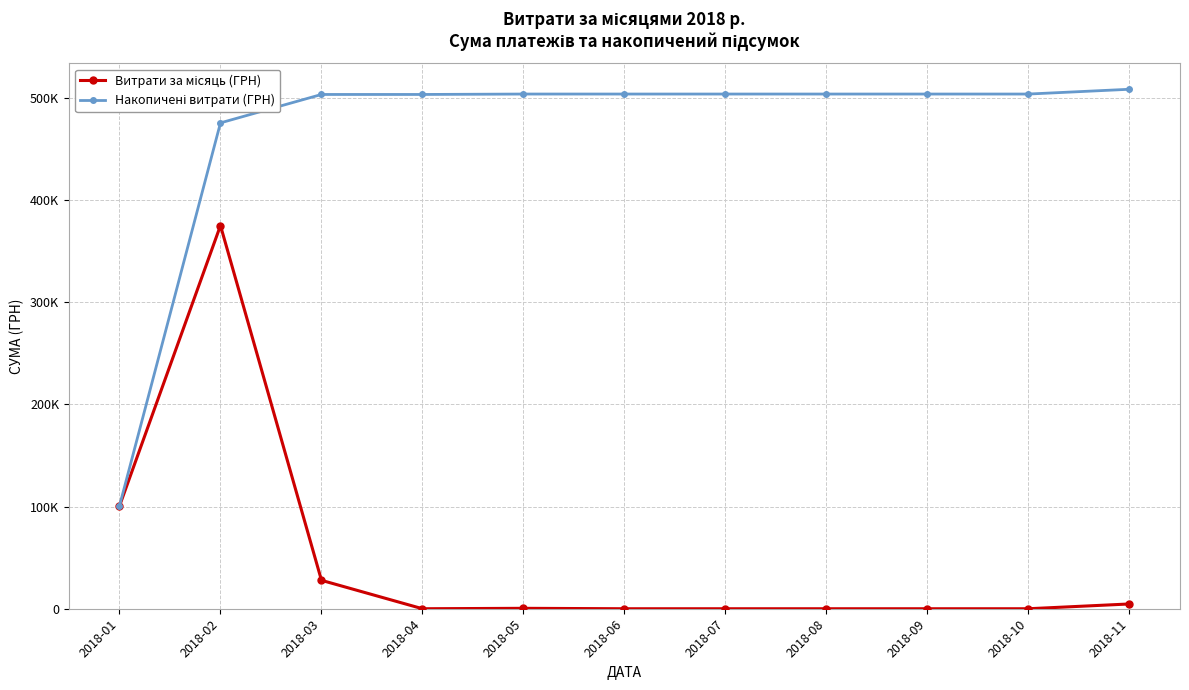

Between 2018-03 and 2018-07, which series saw the biggest shift?

Витрати за місяць (ГРН)